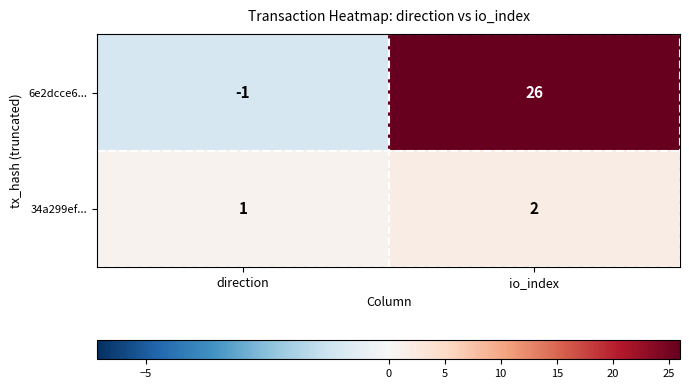

How many series are shown in this chart?

2